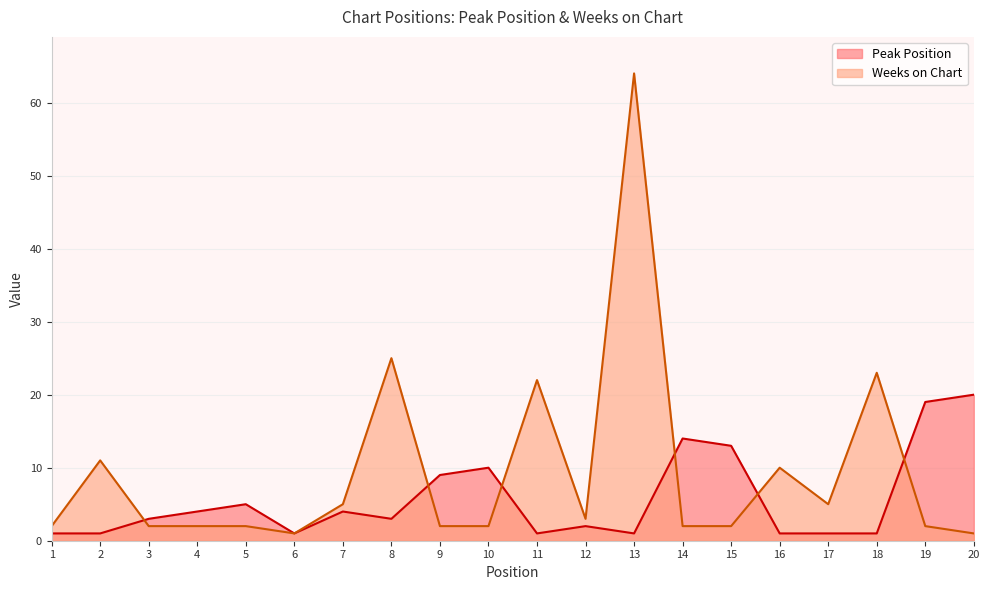

Which series has the widest spread of values?

Weeks on Chart